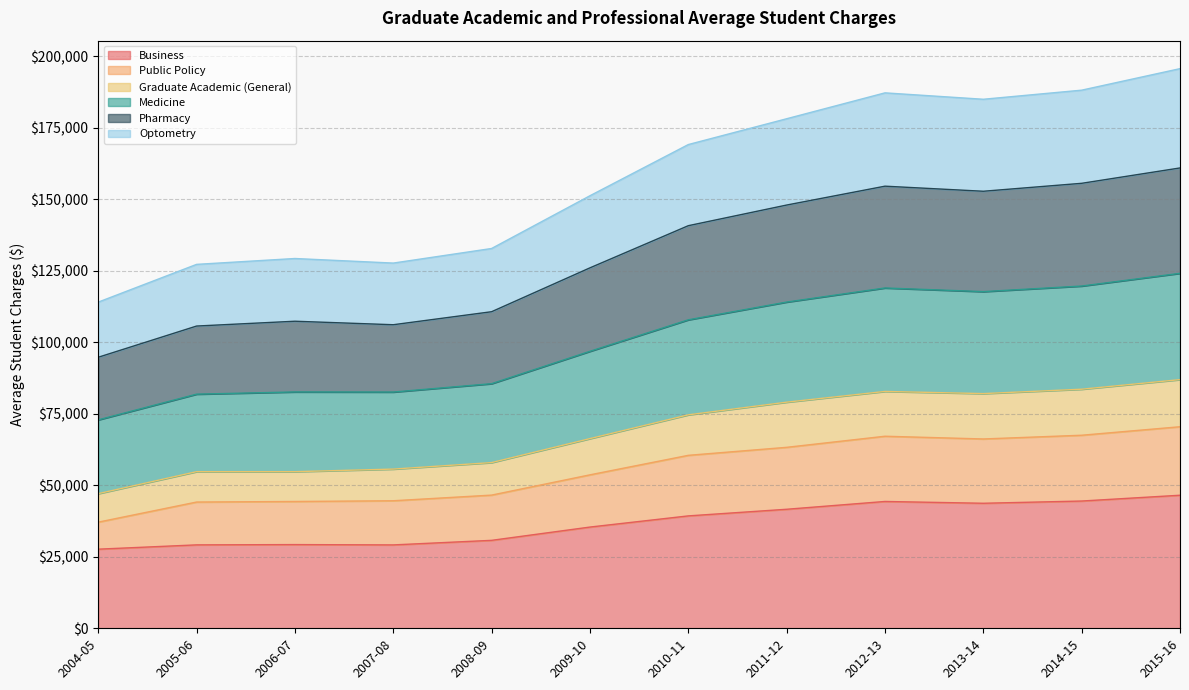

What is the total value across all series at 2004-05?

114022.8